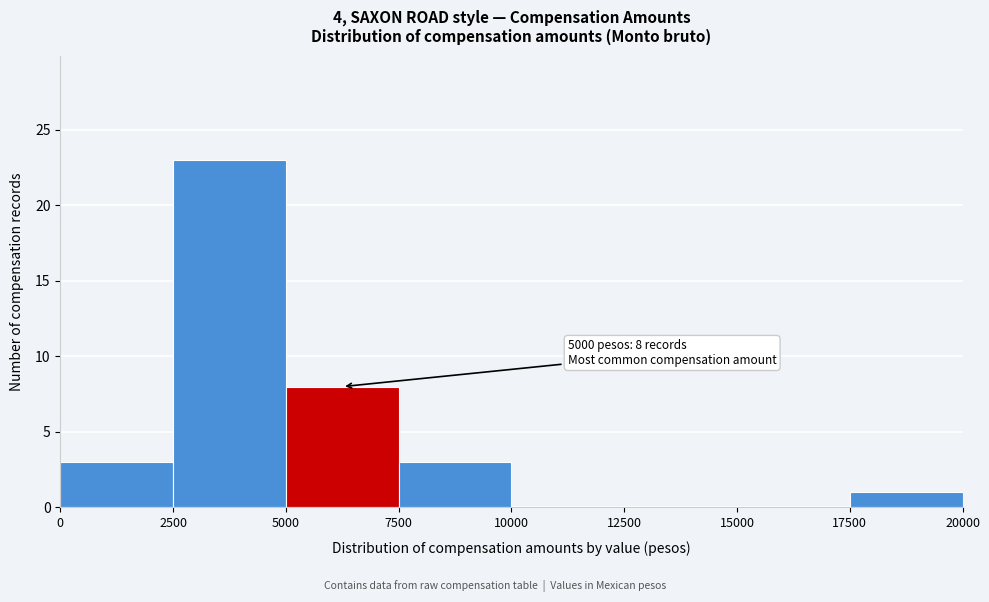

Over which range of the x-axis is the bar tallest?

2500 to 5000